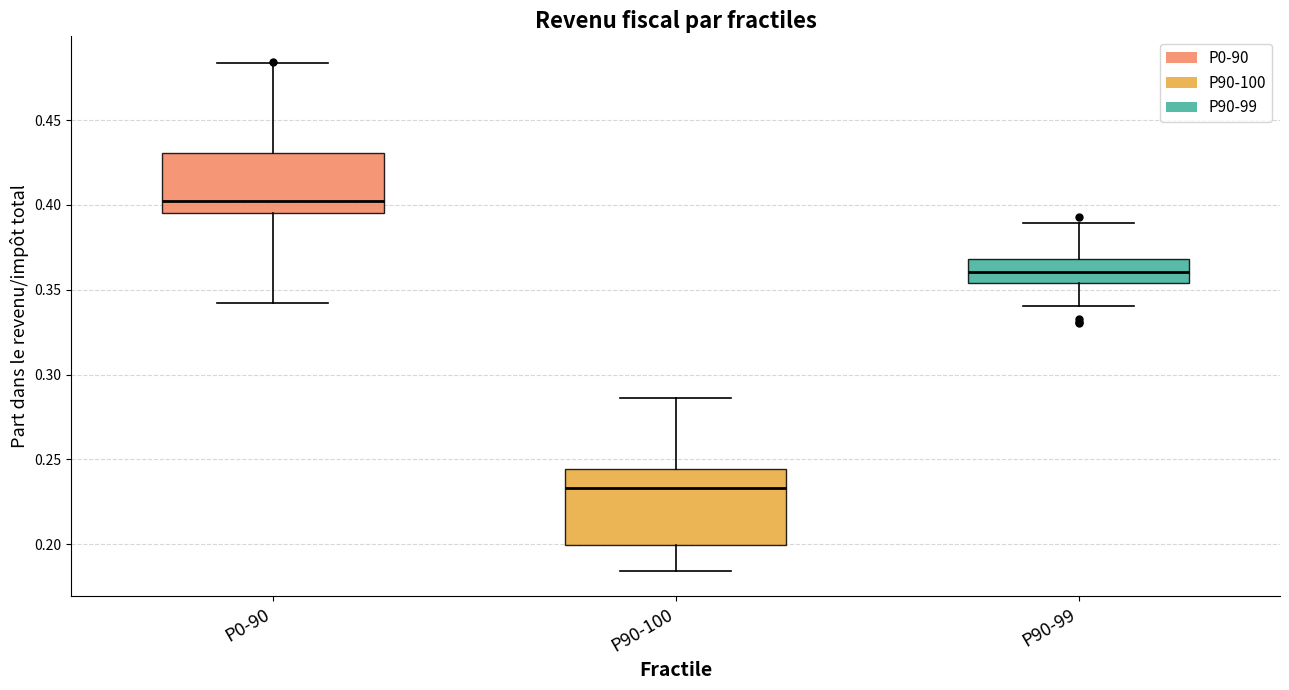

Which box is the tallest, from its lower edge to its upper edge?

P90-100